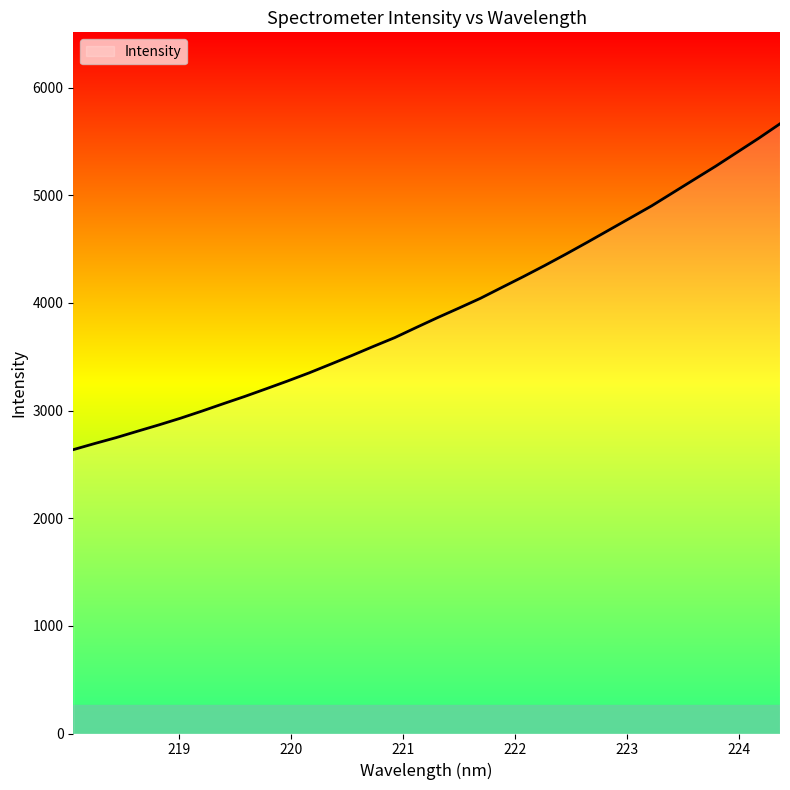

How many lines are shown in the chart?

1